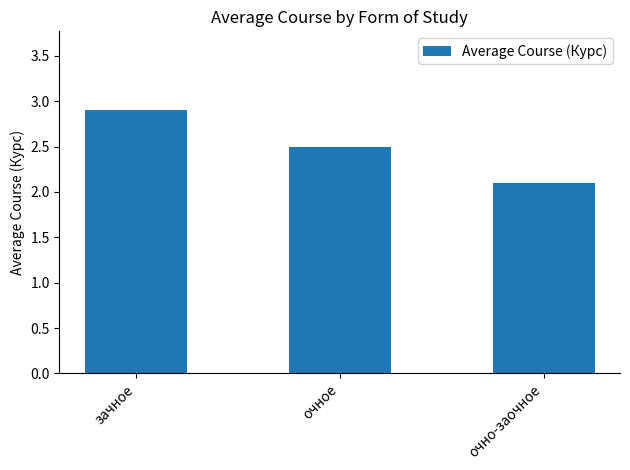

What is the greatest value displayed?

2.9